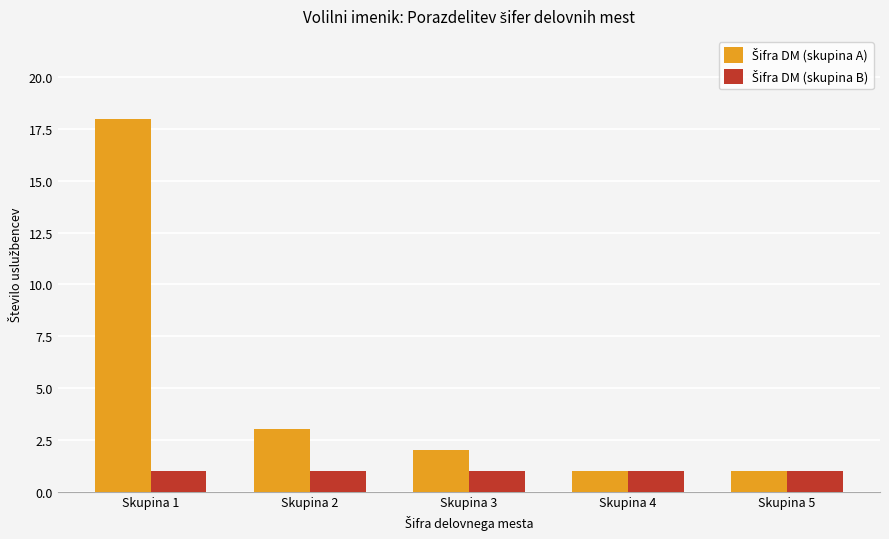

How many groups of bars are there?

5